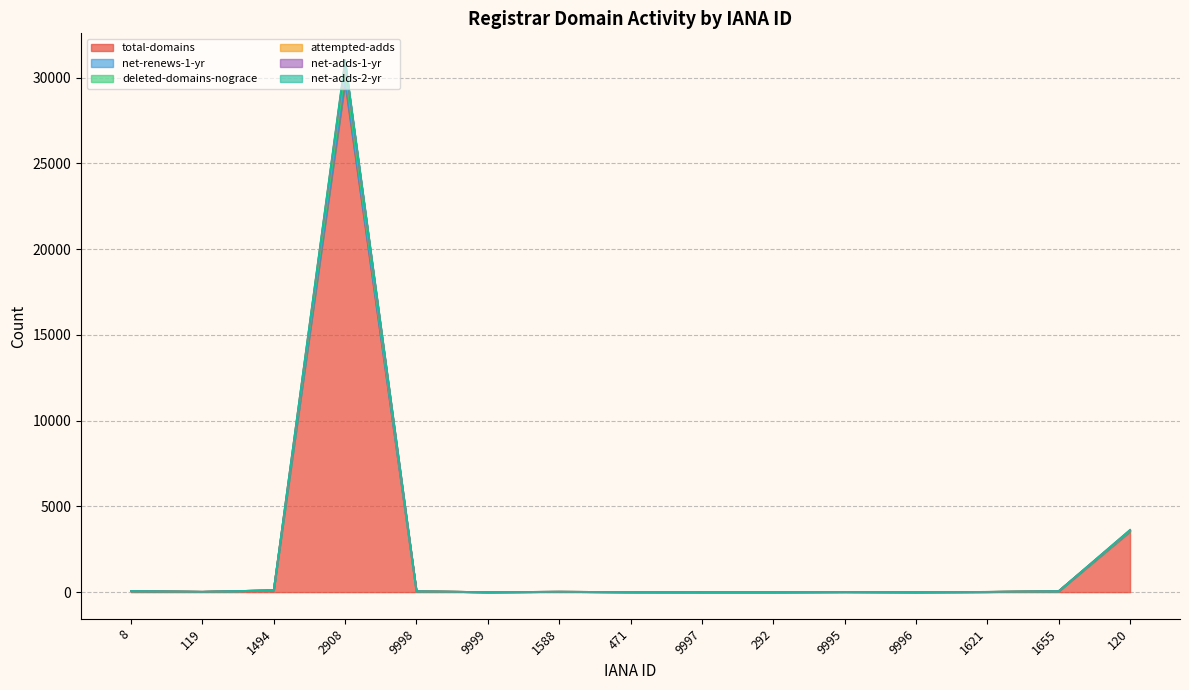

What is the sum of the attempted-adds values at 120 and 1588?

3645